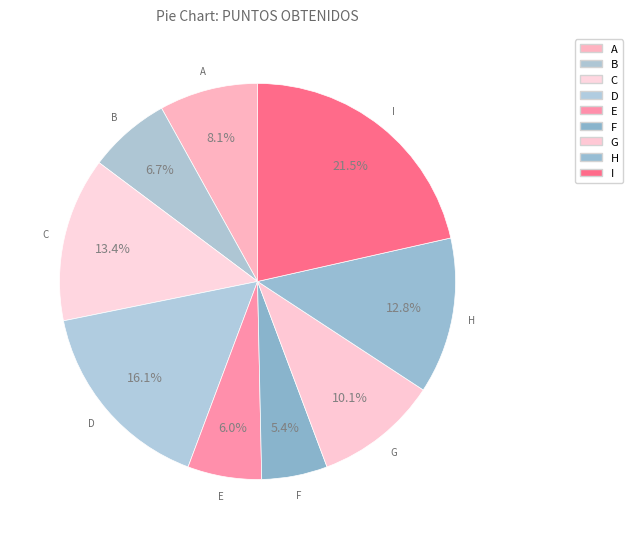

How many segments does this pie chart have?

9